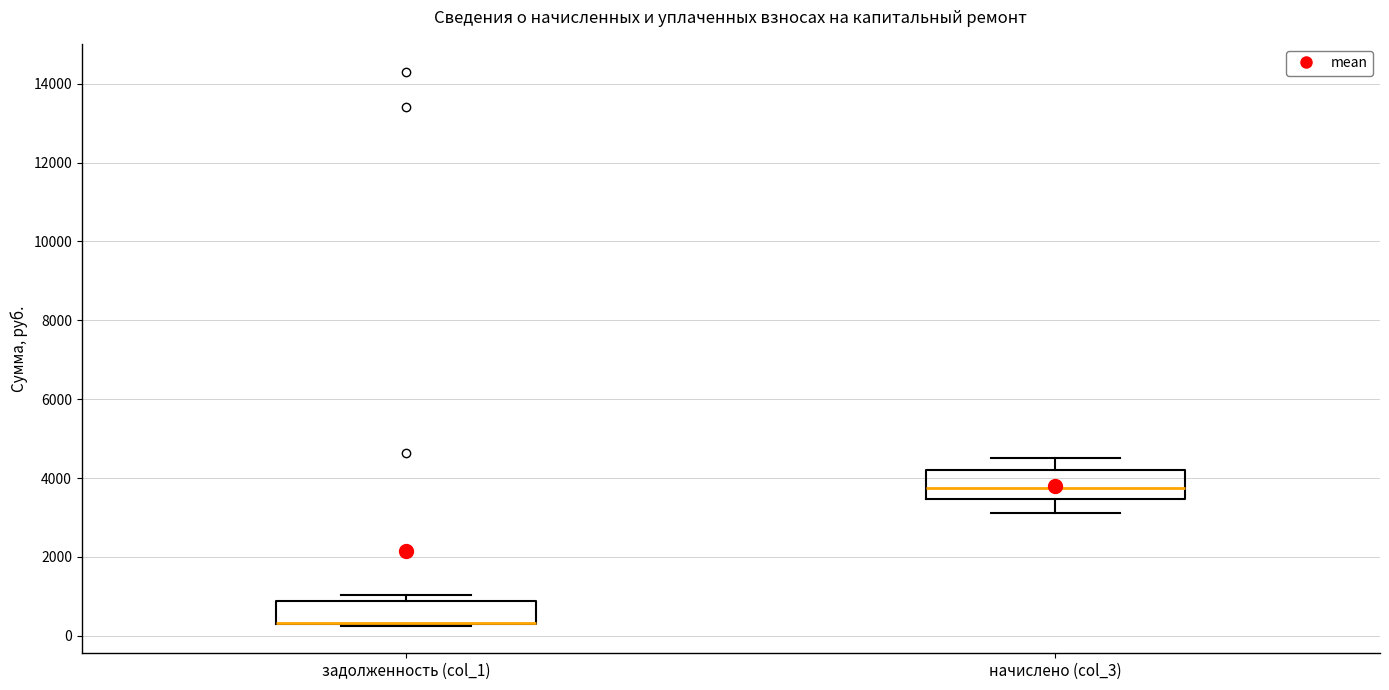

Reading left to right, read every box against the y-axis: the position of its median line, the range the box covers, and the ends of its whiskers. The values are not printed on the chart, so give them approximately, as read against the axis.

задолженность (col_1): median 400 (drawn on the box's lower edge), box 200 to 800, whiskers 200 to 1000
начислено (col_3): median 3800, box 3400 to 4200, whiskers 3200 to 4600